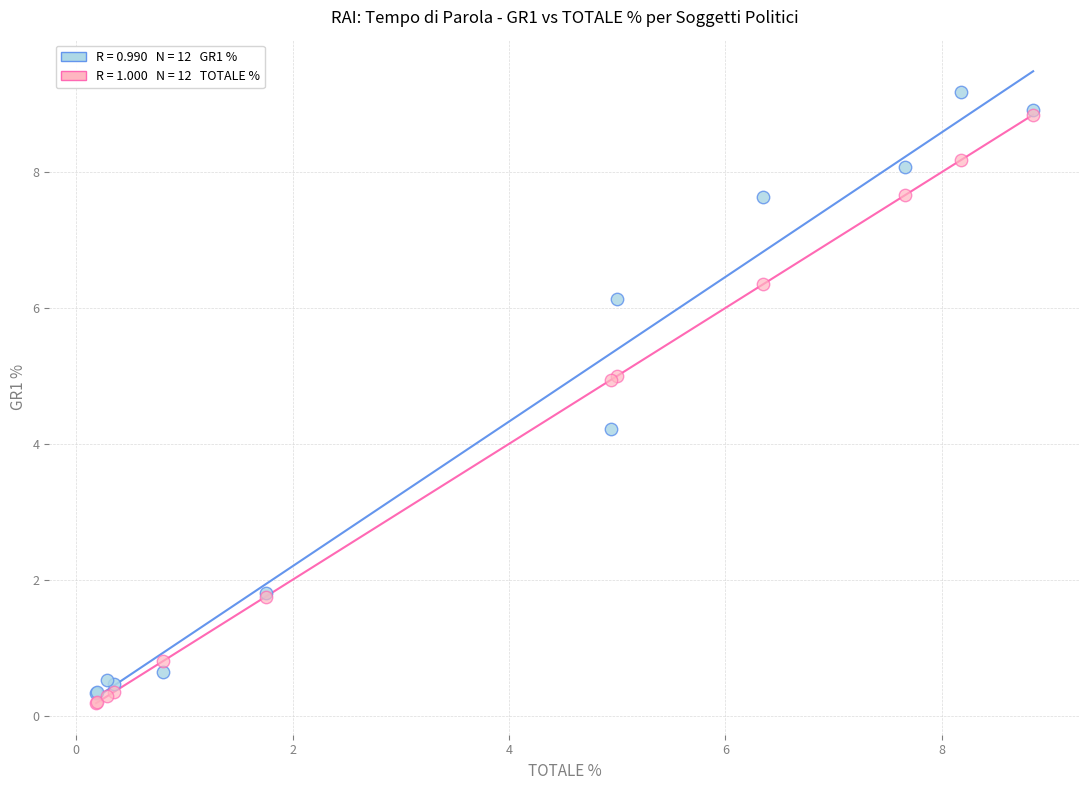

Across all series, what Y value is closest to 4?

4.2